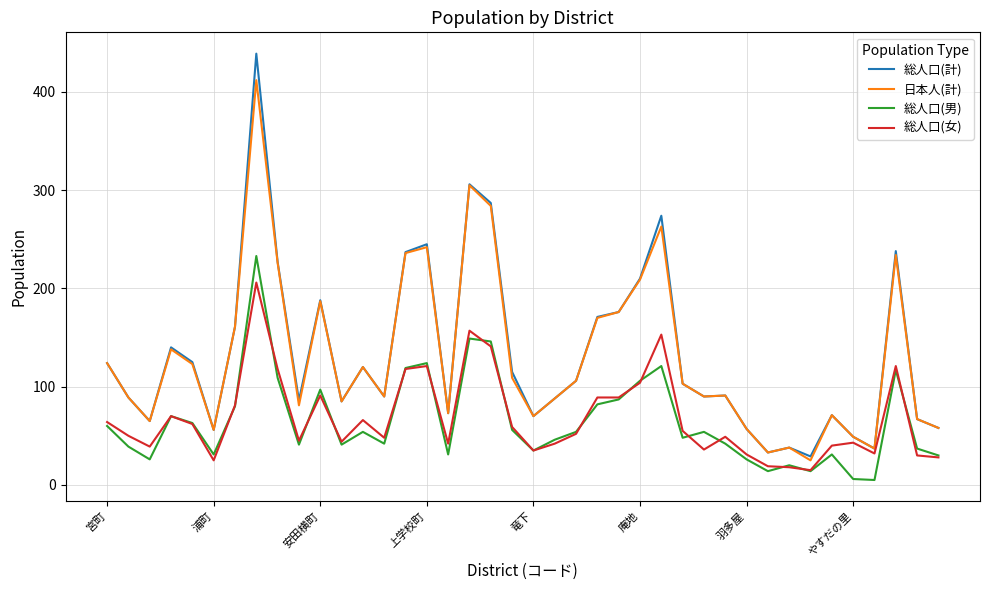

True or false: 総人口(女) and 日本人(計) intersect in this chart.

False